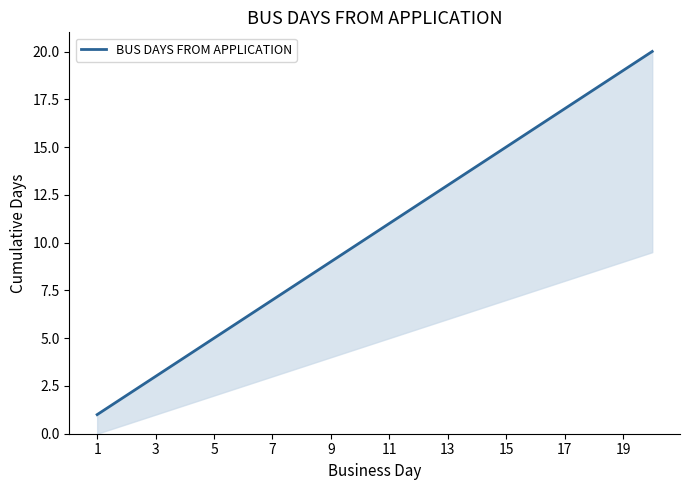

What is the greatest value displayed?

20.0